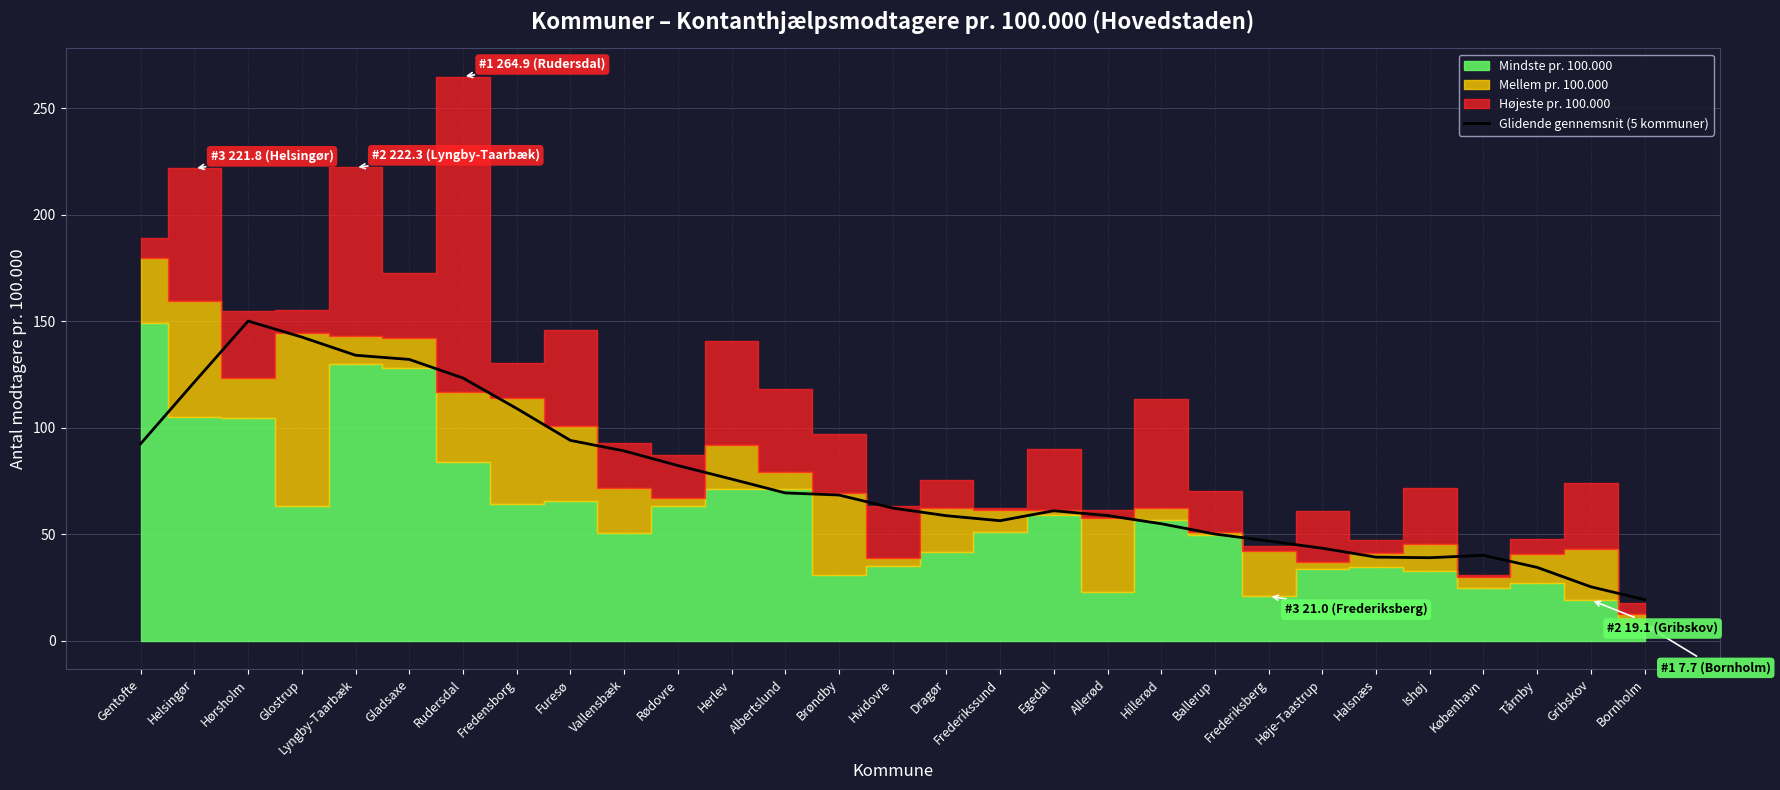

At which label does Glidende gennemsnit (5 kommuner) reach its peak?

Hørsholm